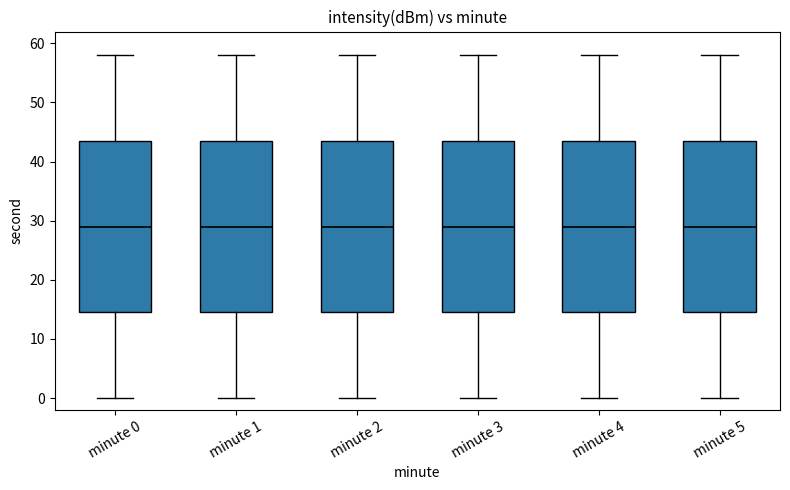

Reading left to right, read every box against the y-axis: the position of its median line, the range the box covers, and the ends of its whiskers. The values are not printed on the chart, so give them approximately, as read against the axis.

minute 0: median 29, box 15 to 44, whiskers 0 to 58
minute 1: median 29, box 15 to 44, whiskers 0 to 58
minute 2: median 29, box 15 to 44, whiskers 0 to 58
minute 3: median 29, box 15 to 44, whiskers 0 to 58
minute 4: median 29, box 15 to 44, whiskers 0 to 58
minute 5: median 29, box 15 to 44, whiskers 0 to 58